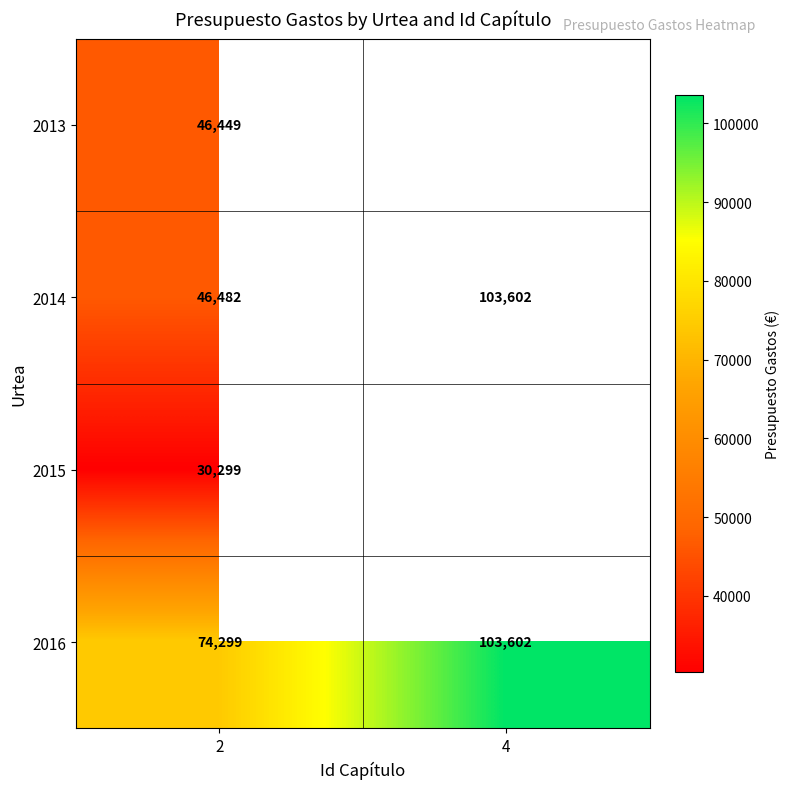

At 2, list the series in order from largest to smallest.

2016, 2014, 2013, 2015